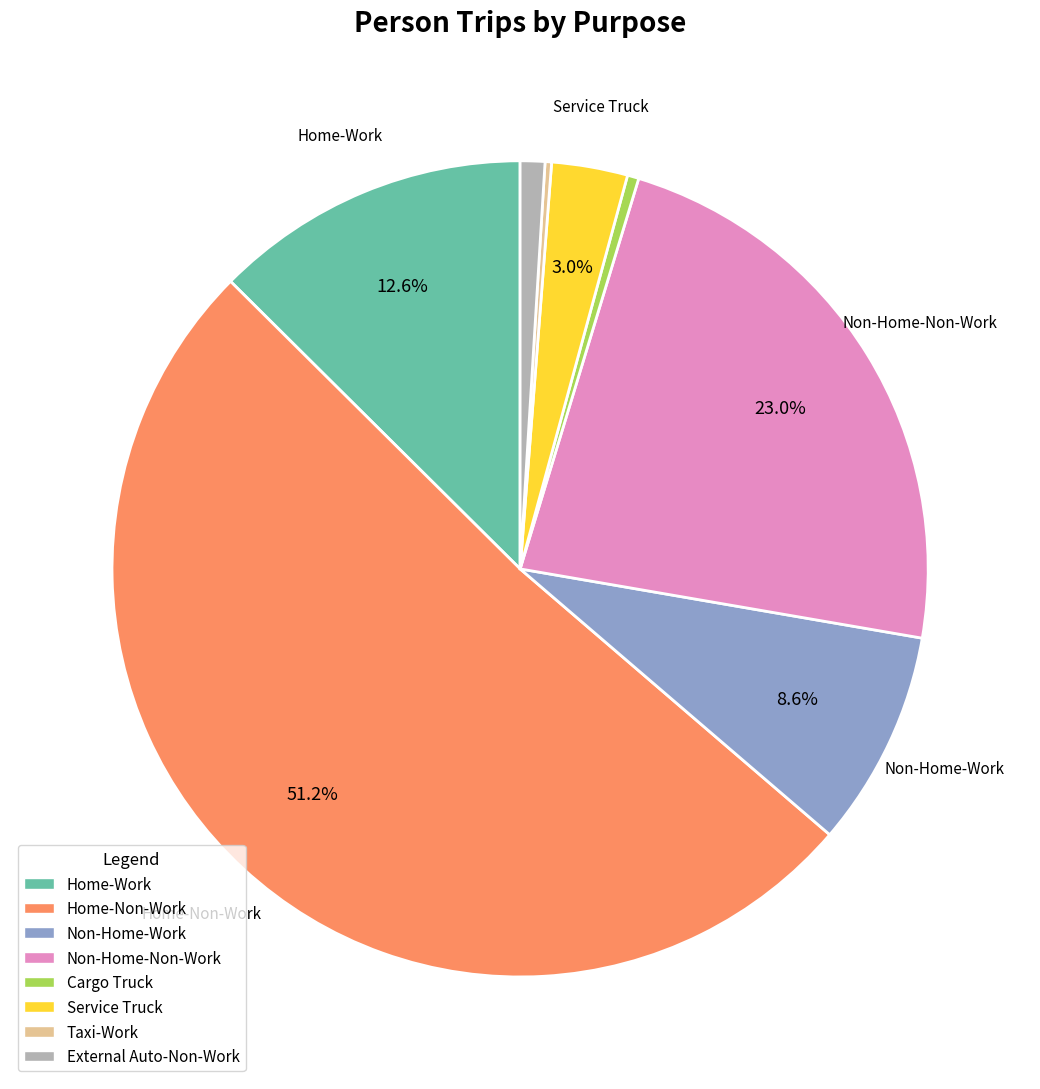

To the nearest percent, what is the combined percentage of Service Truck and External Auto-Non-Work?

4%